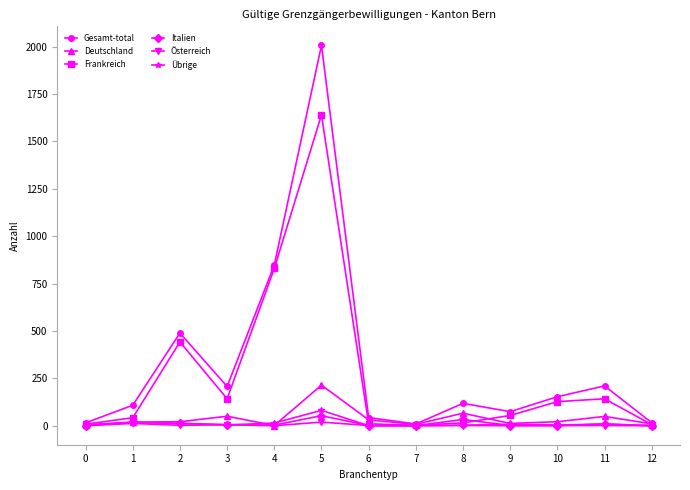

Is the value of Gesamt-total at 2 greater than the value of Deutschland at 8?

Yes